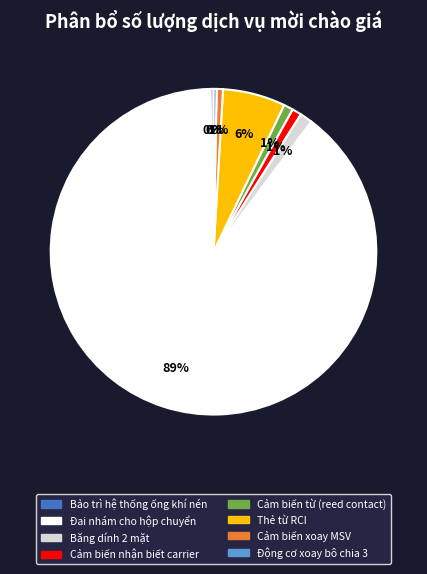

Does any single category account for the majority?

Yes